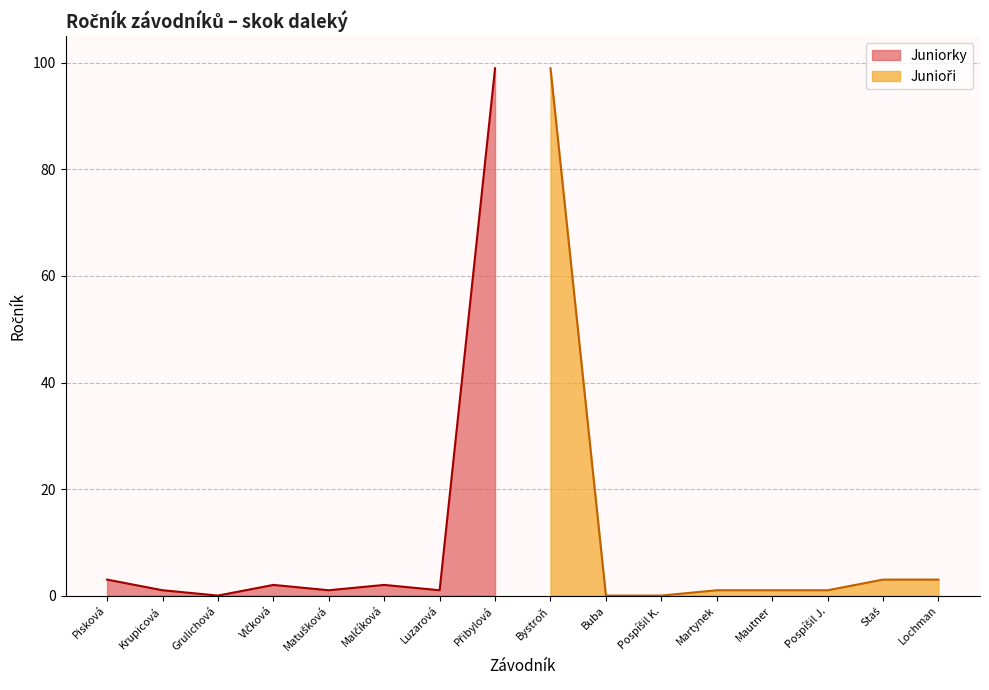

What is the value of the Junioři point at the 5th from the left?

1